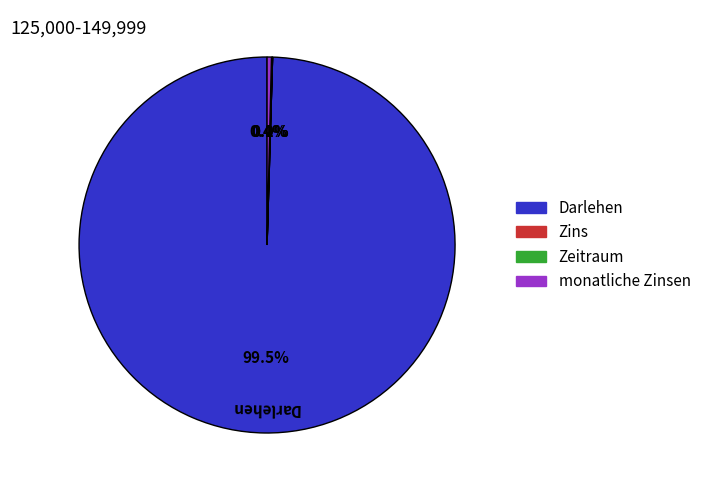

Which category has the biggest portion of the pie?

Darlehen